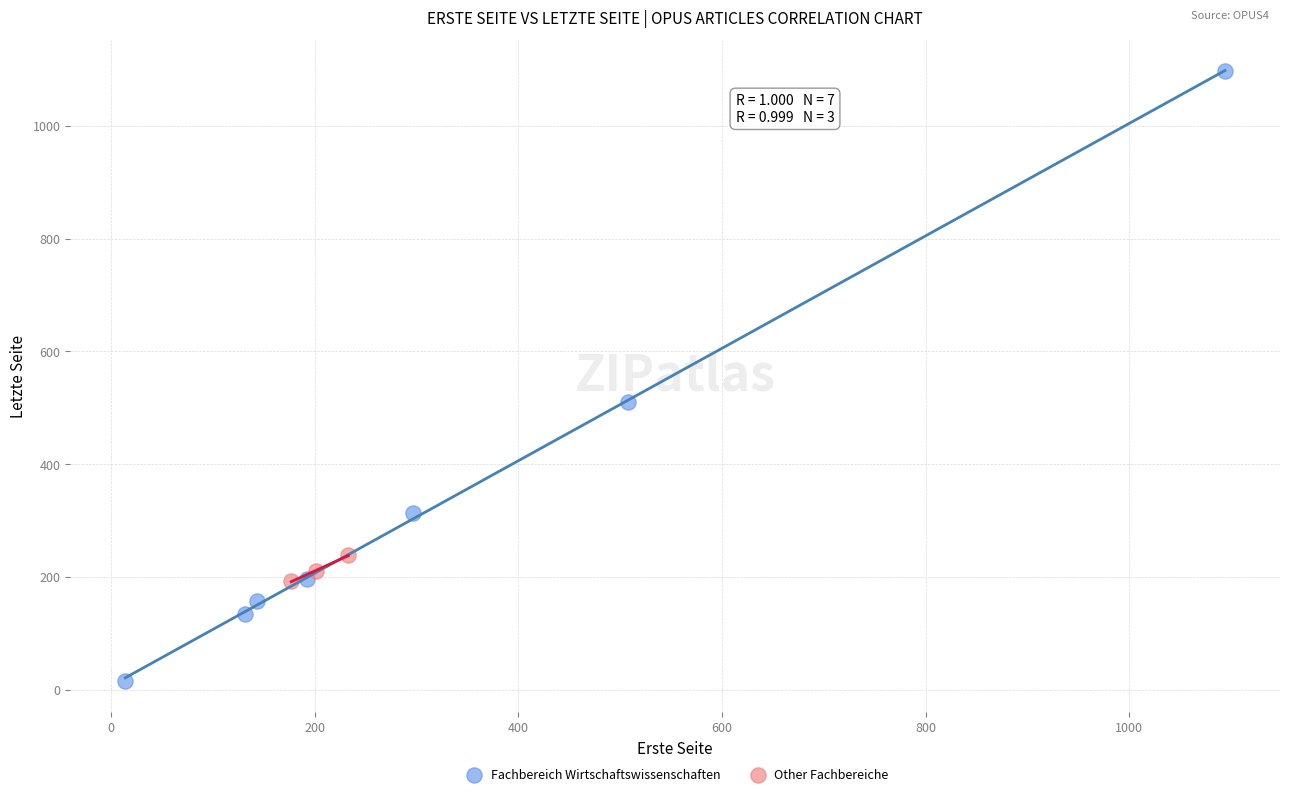

Which series has the widest spread of Y values?

Fachbereich Wirtschaftswissenschaften